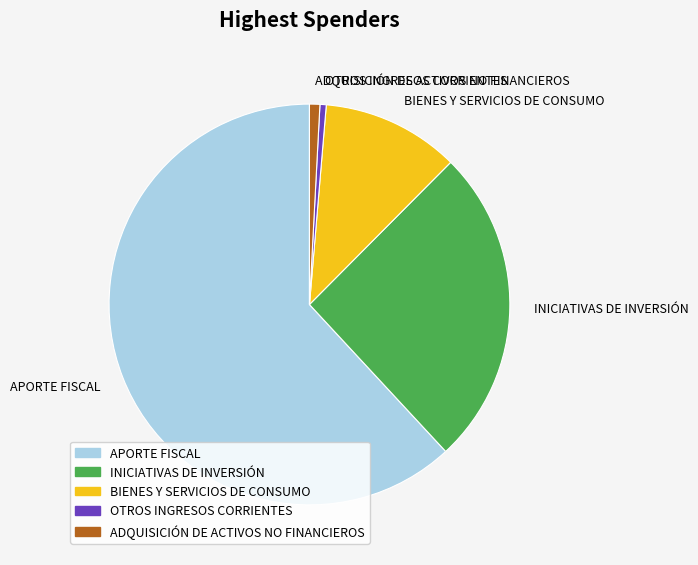

What is the ratio of the value at INICIATIVAS DE INVERSIÓN to the value at ADQUISICIÓN DE ACTIVOS NO FINANCIEROS?

30.8